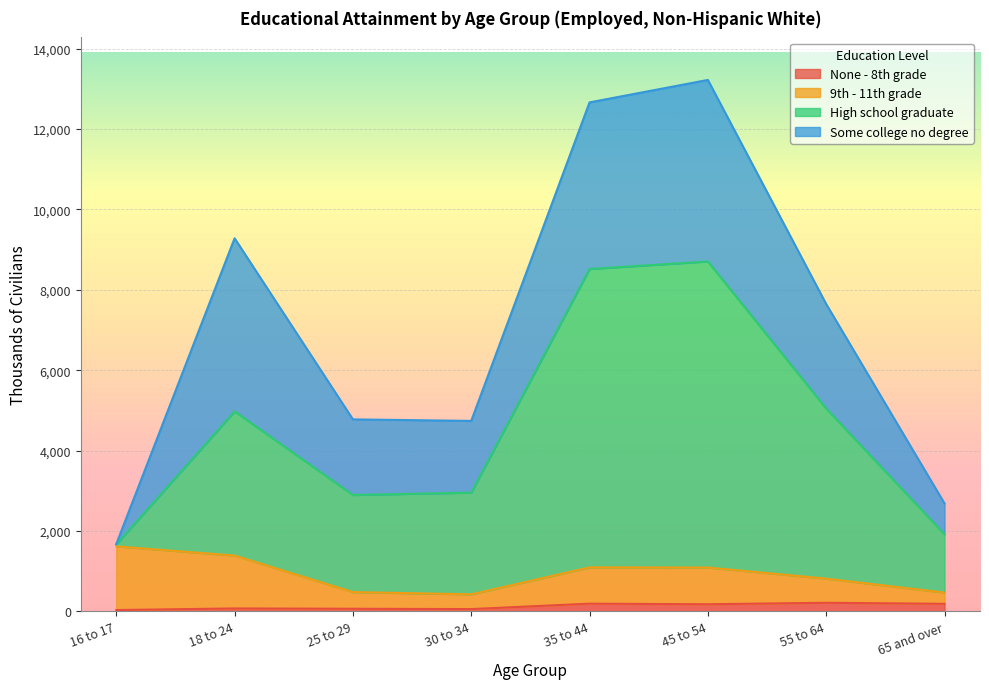

What are all the series names shown in the legend?

None - 8th grade, 9th - 11th grade, High school graduate, Some college no degree